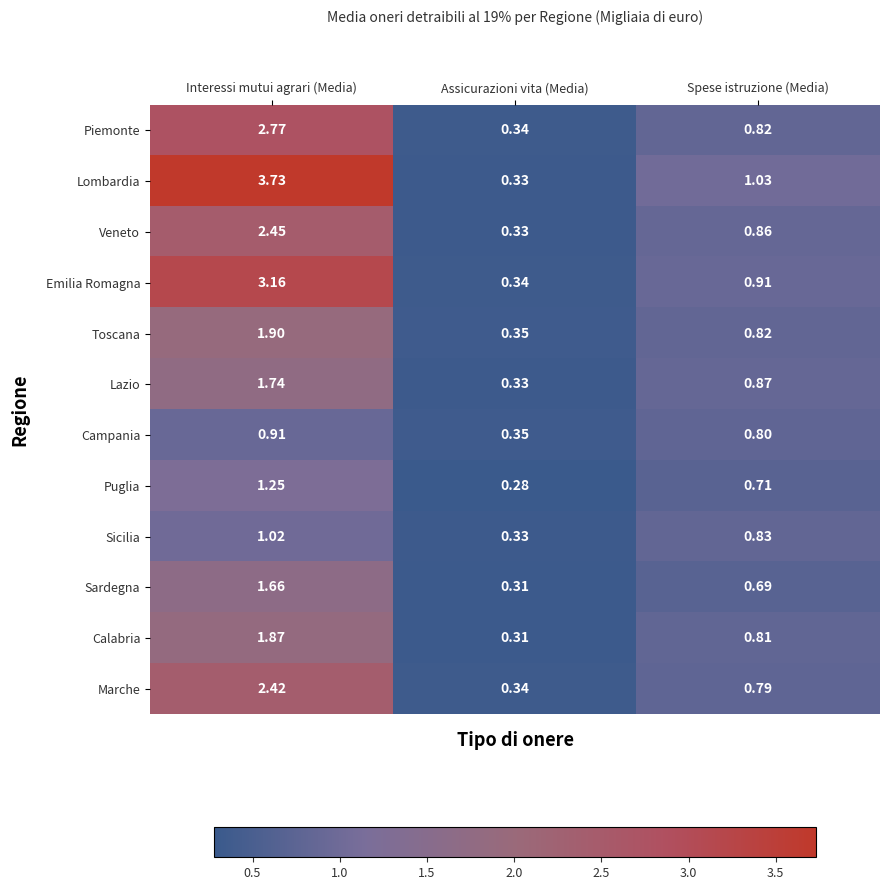

At which label is Sardegna closest to 0?

Assicurazioni vita (Media)